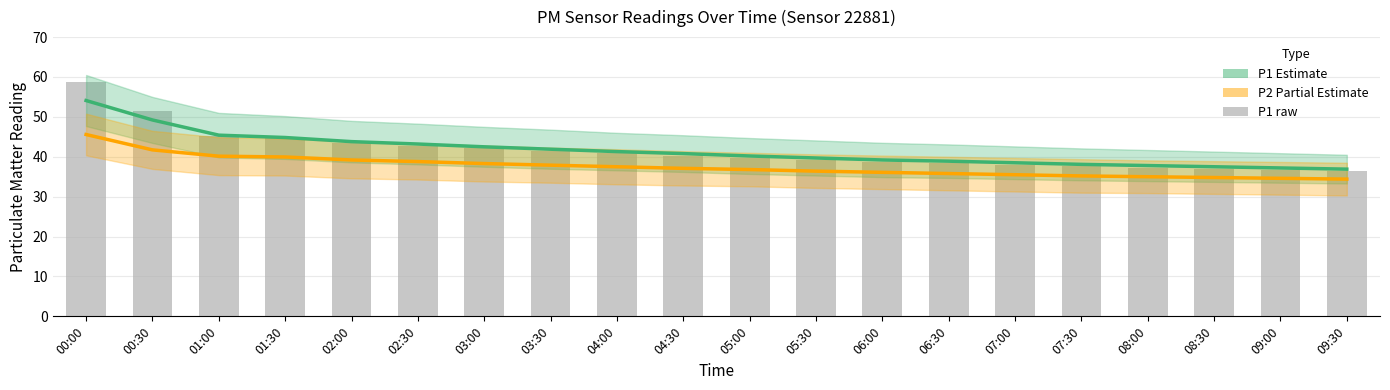

Reading left to right, transcribe all the data shown in this chart.

P1 (Estimate): 00:00=54.1	00:30=49.2	01:00=45.4	01:30=44.8	02:00=43.8	02:30=43.2	03:00=42.5	03:30=41.9	04:00=41.3	04:30=40.8	05:00=40.2	05:30=39.7	06:00=39.2	06:30=38.9	07:00=38.5	07:30=38.1	08:00=37.8	08:30=37.5	09:00=37.2	09:30=36.9
P2 (Estimate based on partial): 00:00=45.6	00:30=41.7	01:00=40.1	01:30=40.0	02:00=39.2	02:30=38.8	03:00=38.3	03:30=37.9	04:00=37.5	04:30=37.1	05:00=36.8	05:30=36.4	06:00=36.1	06:30=35.8	07:00=35.5	07:30=35.2	08:00=35.0	08:30=34.8	09:00=34.6	09:30=34.4
P1 raw: 00:00=58.6	00:30=51.5	01:00=45.2	01:30=44.7	02:00=43.5	02:30=42.8	03:00=42.1	03:30=41.5	04:00=40.9	04:30=40.3	05:00=39.8	05:30=39.2	06:00=38.8	06:30=38.4	07:00=38.0	07:30=37.6	08:00=37.3	08:30=37.0	09:00=36.7	09:30=36.4